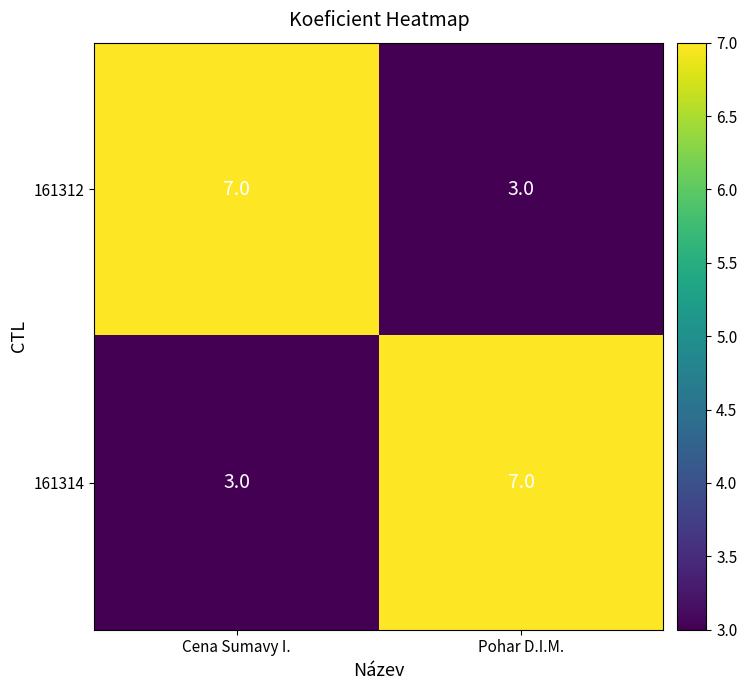

What is the sum of the 161314 values at Pohar D.I.M. and Cena Sumavy I.?

10